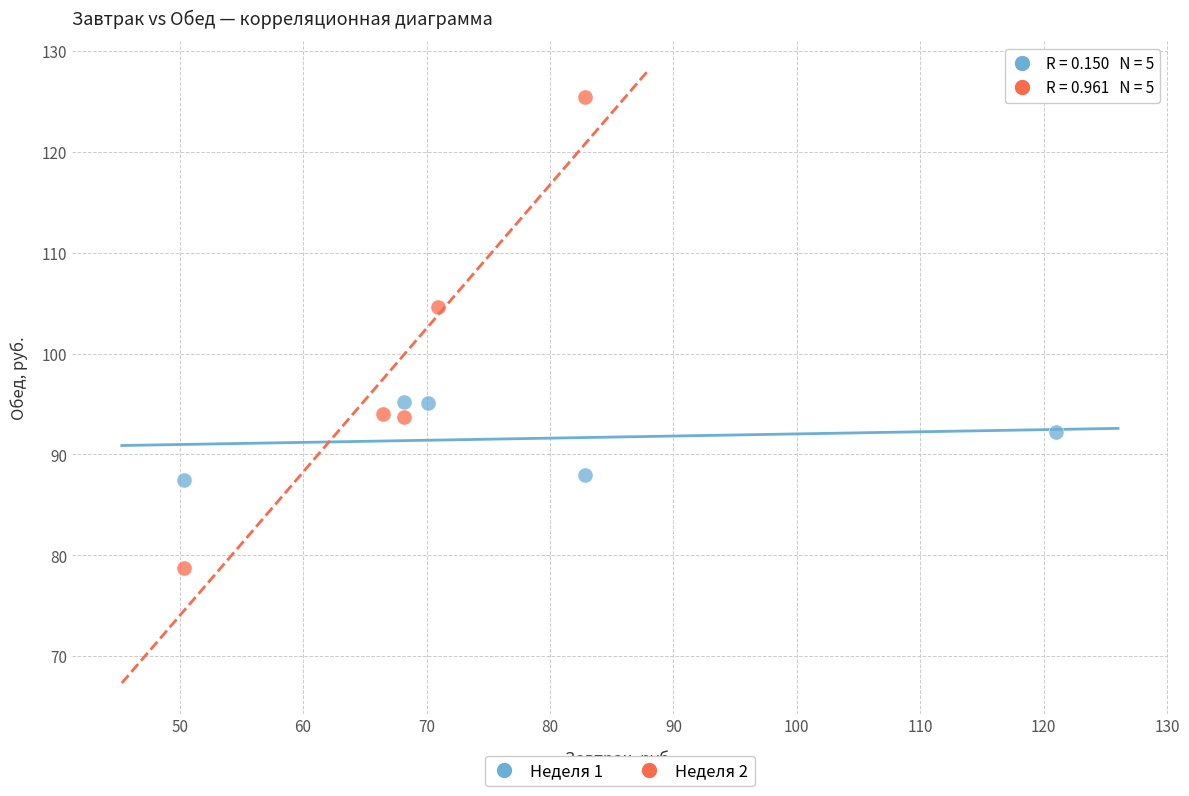

What are all the series names shown in the legend?

Неделя 1, Неделя 2